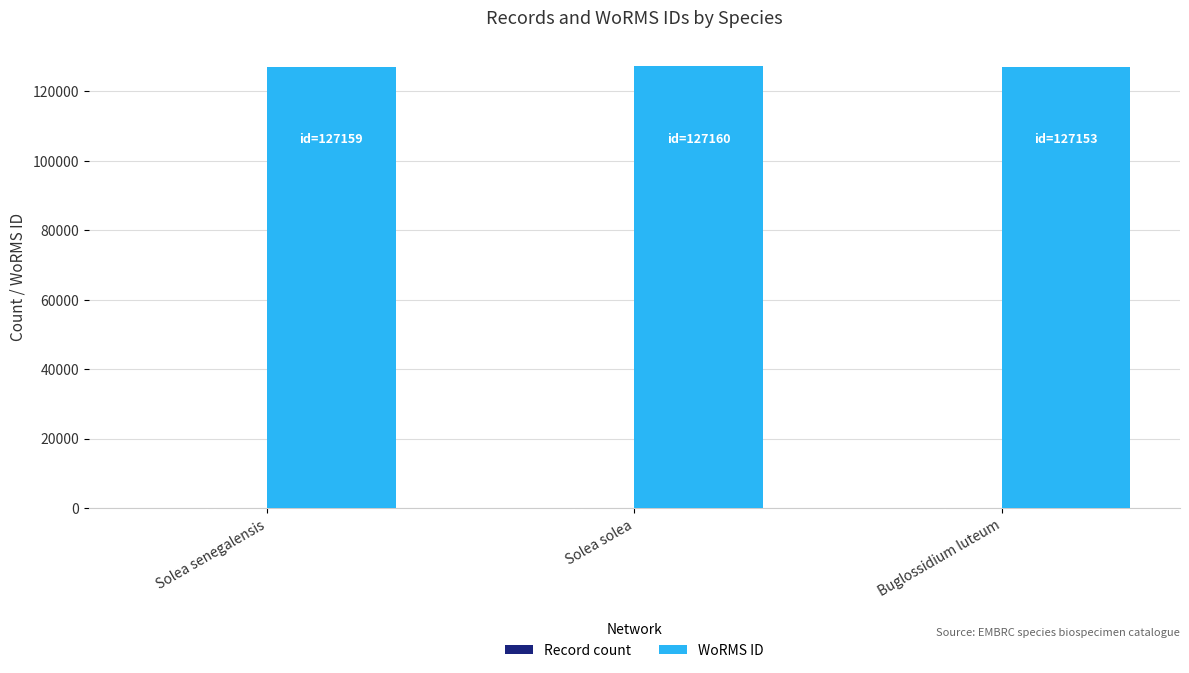

What is the sum of all WoRMS ID values?

381472